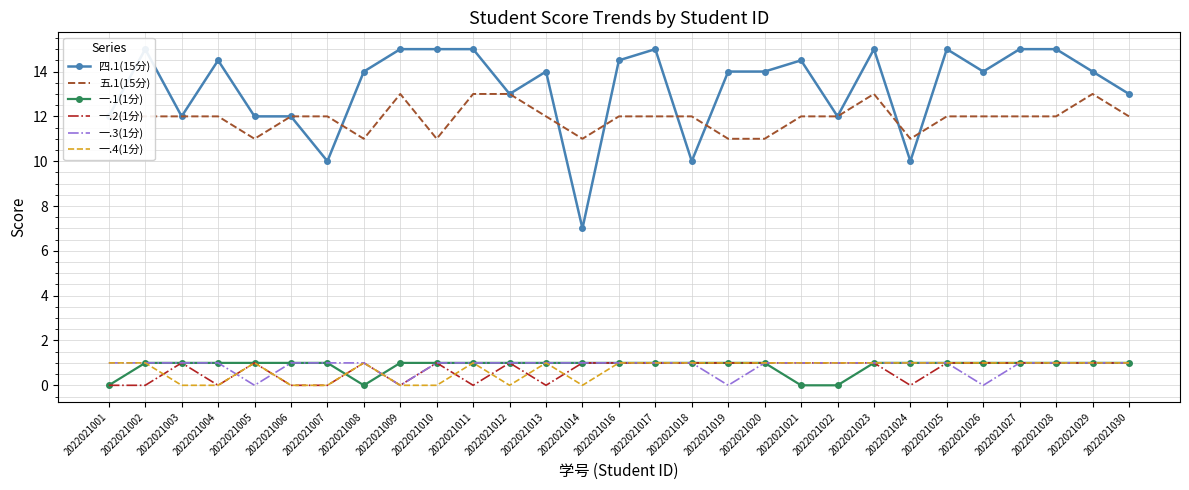

Reading left to right, transcribe all the data shown in this chart.

四.1(15分): 12.0	15.0	12.0	14.5	12.0	12.0	10.0	14.0	15.0	15.0	15.0	13.0	14.0	7.0	14.5	15.0	10.0	14.0	14.0	14.5	12.0	15.0	10.0	15.0	14.0	15.0	15.0	14.0	13.0
五.1(15分): 12.0	12.0	12.0	12.0	11.0	12.0	12.0	11.0	13.0	11.0	13.0	13.0	12.0	11.0	12.0	12.0	12.0	11.0	11.0	12.0	12.0	13.0	11.0	12.0	12.0	12.0	12.0	13.0	12.0
一.1(1分): 0.0	1.0	1.0	1.0	1.0	1.0	1.0	0.0	1.0	1.0	1.0	1.0	1.0	1.0	1.0	1.0	1.0	1.0	1.0	0.0	0.0	1.0	1.0	1.0	1.0	1.0	1.0	1.0	1.0
一.2(1分): 0.0	0.0	1.0	0.0	1.0	0.0	0.0	1.0	0.0	1.0	0.0	1.0	0.0	1.0	1.0	1.0	1.0	1.0	1.0	1.0	1.0	1.0	0.0	1.0	1.0	1.0	1.0	1.0	1.0
一.3(1分): 1.0	1.0	1.0	1.0	0.0	1.0	1.0	1.0	0.0	1.0	1.0	1.0	1.0	1.0	1.0	1.0	1.0	0.0	1.0	1.0	1.0	1.0	1.0	1.0	0.0	1.0	1.0	1.0	1.0
一.4(1分): 1.0	1.0	0.0	0.0	1.0	0.0	0.0	1.0	0.0	0.0	1.0	0.0	1.0	0.0	1.0	1.0	1.0	1.0	1.0	1.0	1.0	1.0	1.0	1.0	1.0	1.0	1.0	1.0	1.0